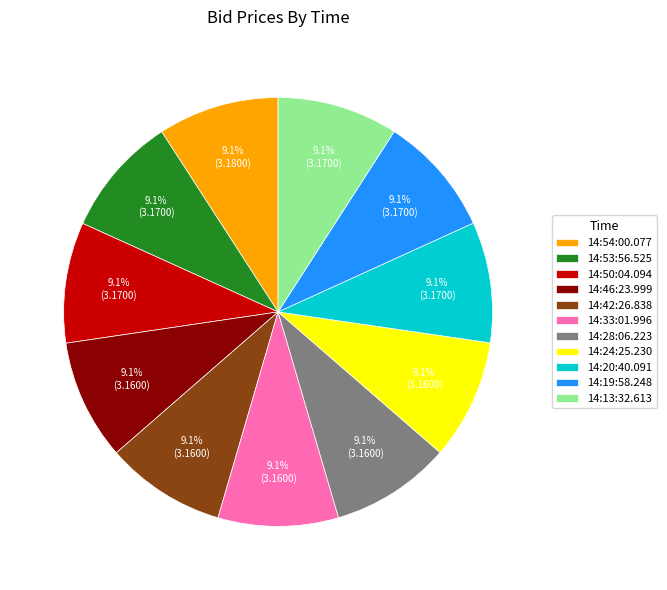

Does 14:53:56.525 represent more than half of the total?

No